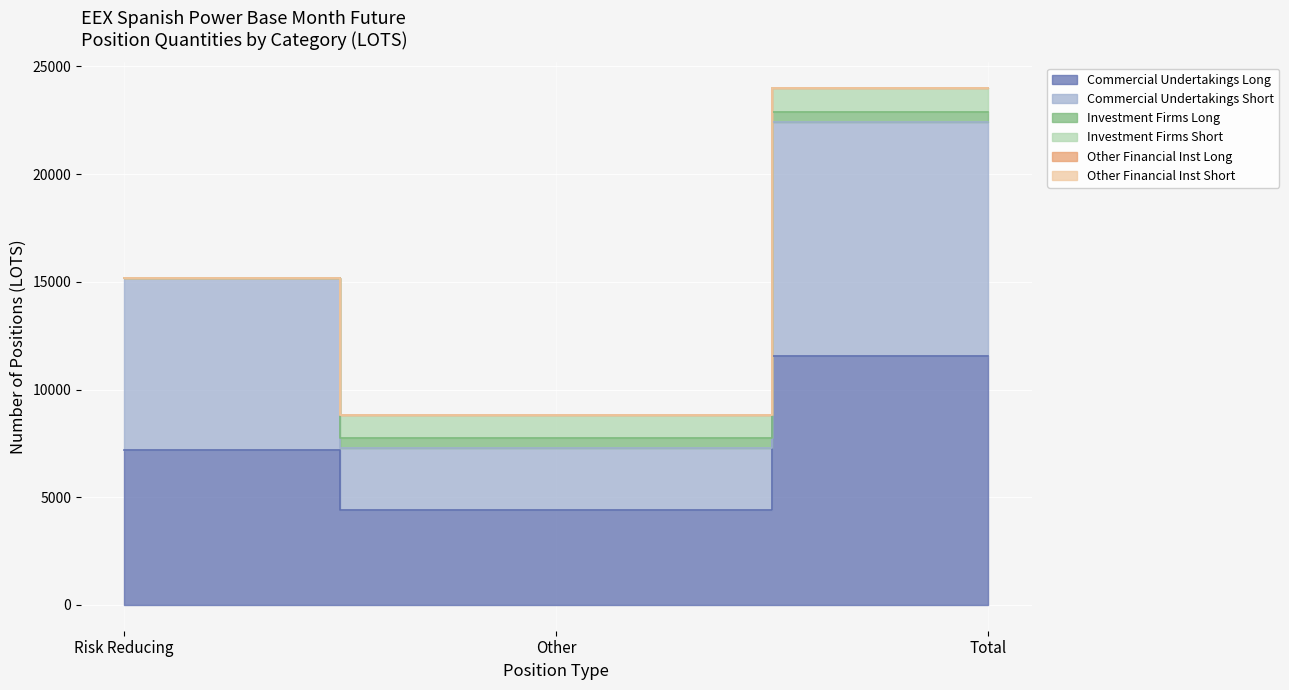

What are all the series names shown in the legend?

Commercial Undertakings Long, Commercial Undertakings Short, Investment Firms Long, Investment Firms Short, Other Financial Inst Long, Other Financial Inst Short